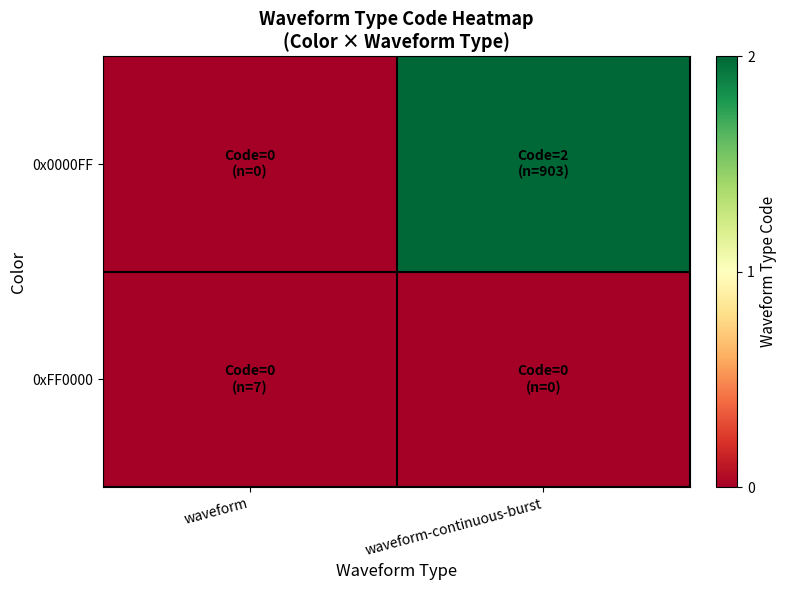

List the series in order of their overall mean, lowest first.

0xFF0000, 0x0000FF